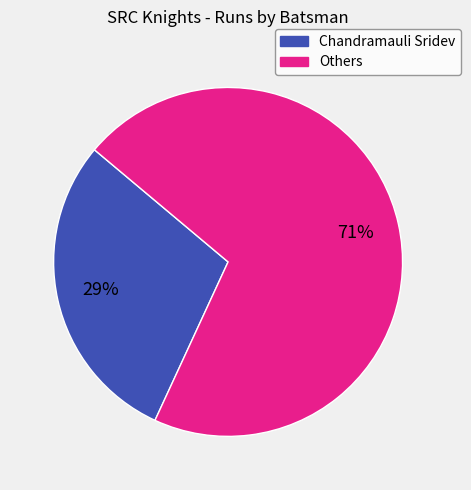

To the nearest percent, what is the average slice percentage?

50%